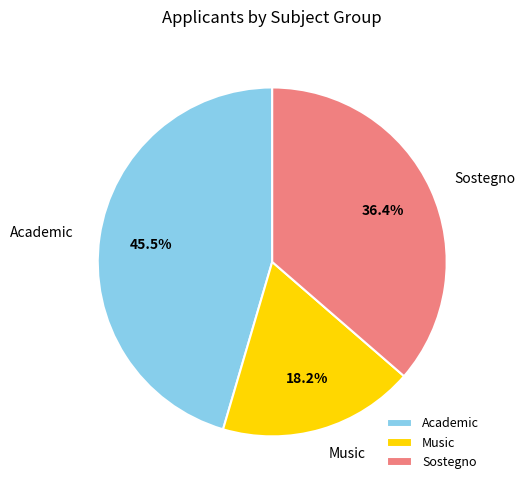

Does Sostegno represent more than half of the total?

No